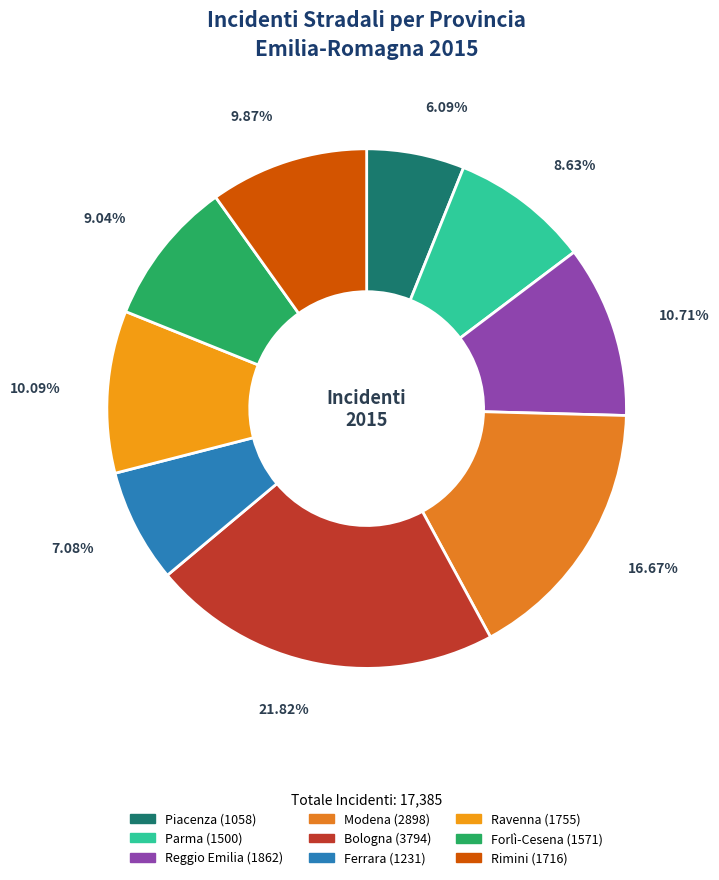

What is the change in value from Piacenza to Forlì-Cesena?

+513